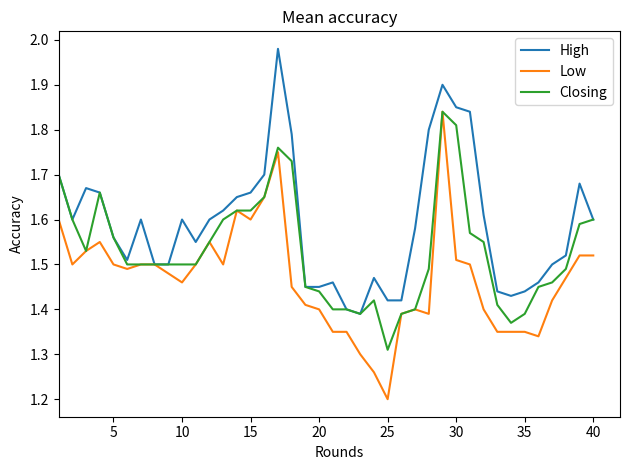

What are all the series names shown in the legend?

High, Low, Closing